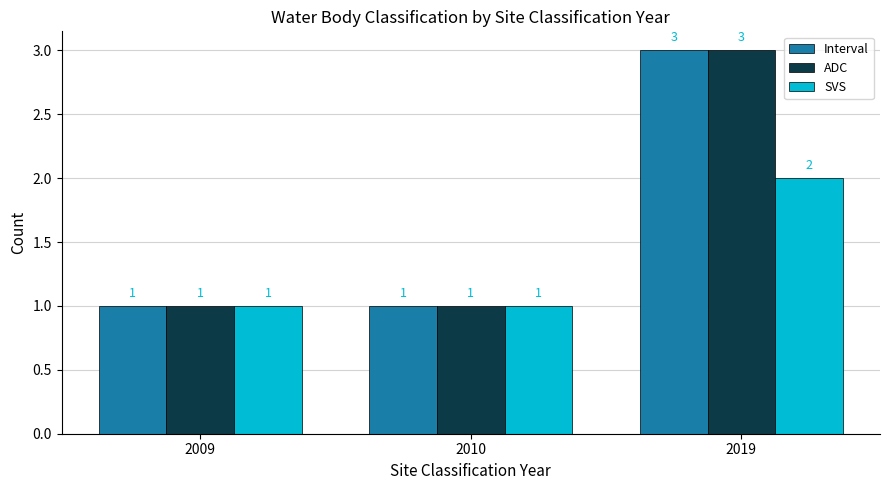

Reading left to right, extract all data points from this chart.

Interval: 2009=1	2010=1	2019=3
ADC: 2009=1	2010=1	2019=3
SVS: 2009=1	2010=1	2019=2